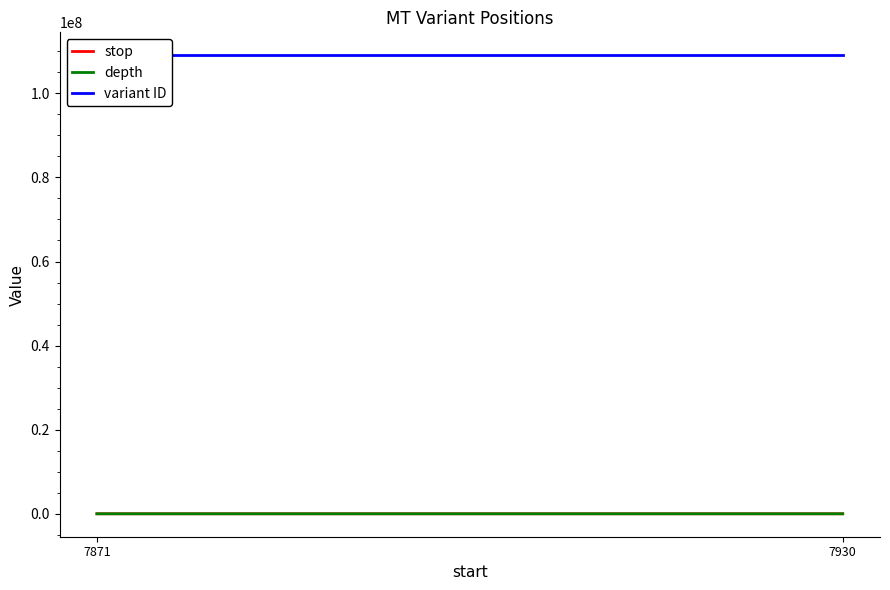

What is the total value across all series at 7930?

109059140